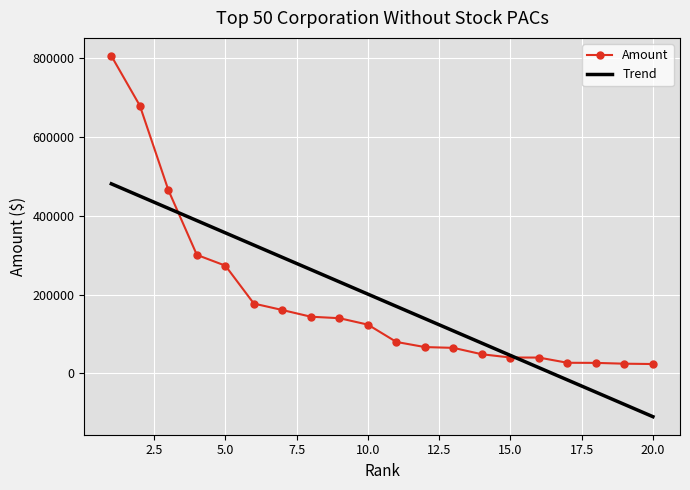

How many series are shown in this chart?

2